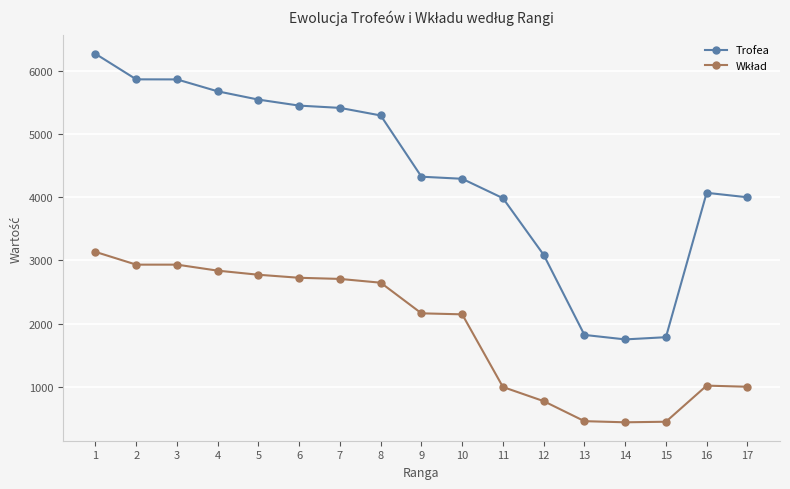

What is the value of the Trofea point at the 13th from the left?

1821